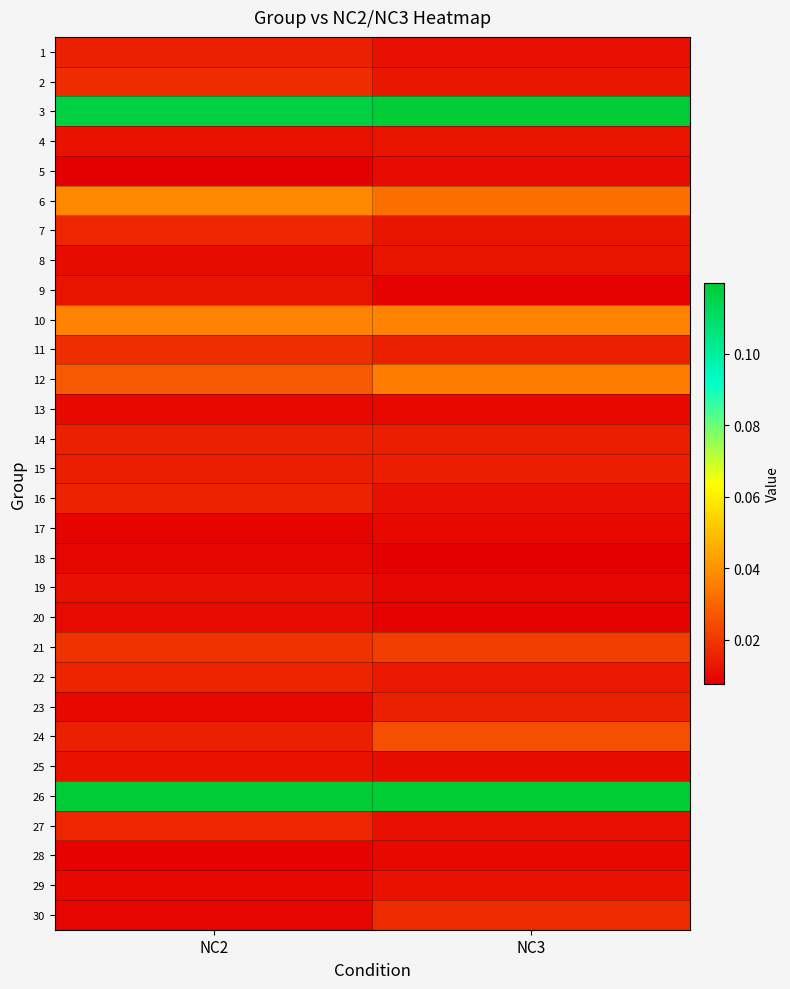

What is the difference between the highest and lowest values at NC2?

0.1